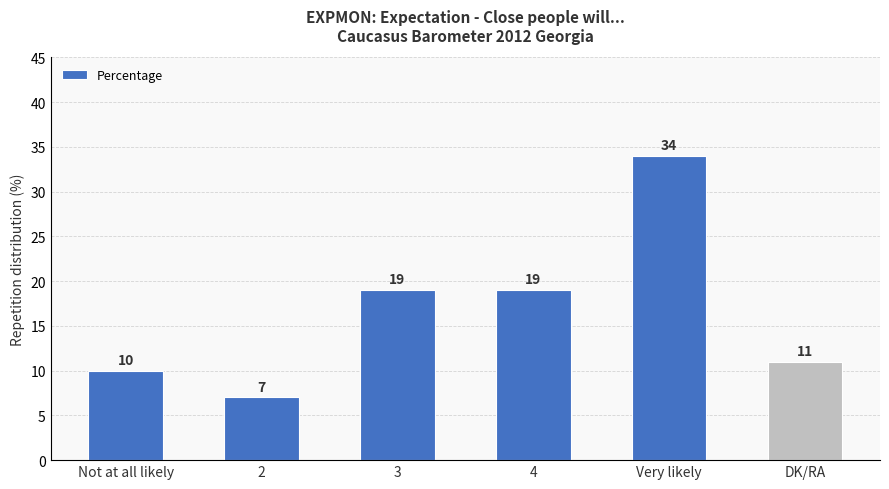

True or false: the data shows 19 at 3.

True